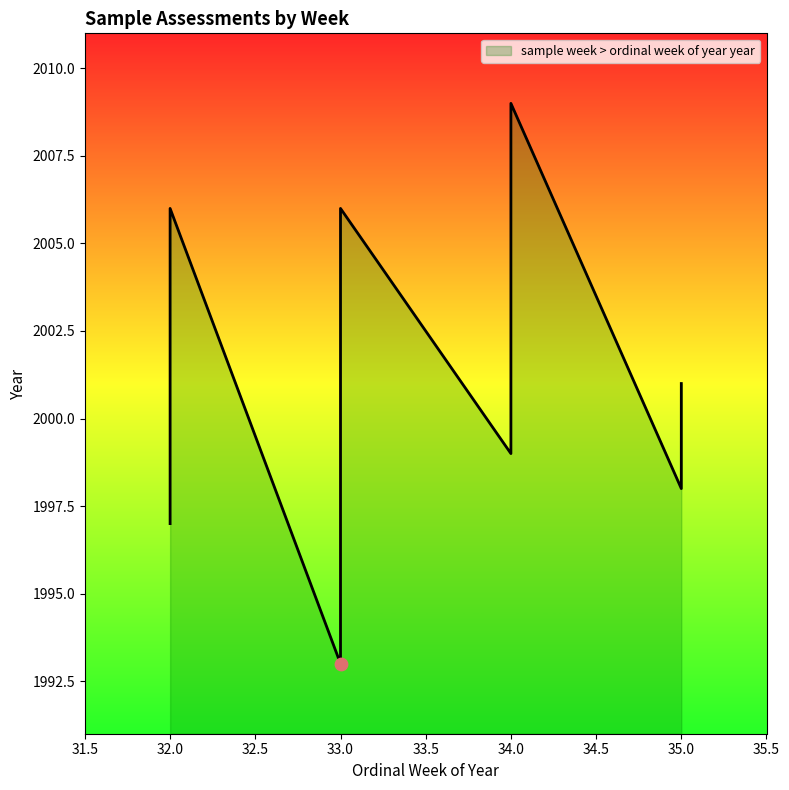

What is the ratio of the value at 35 to the value at 34?

1.0